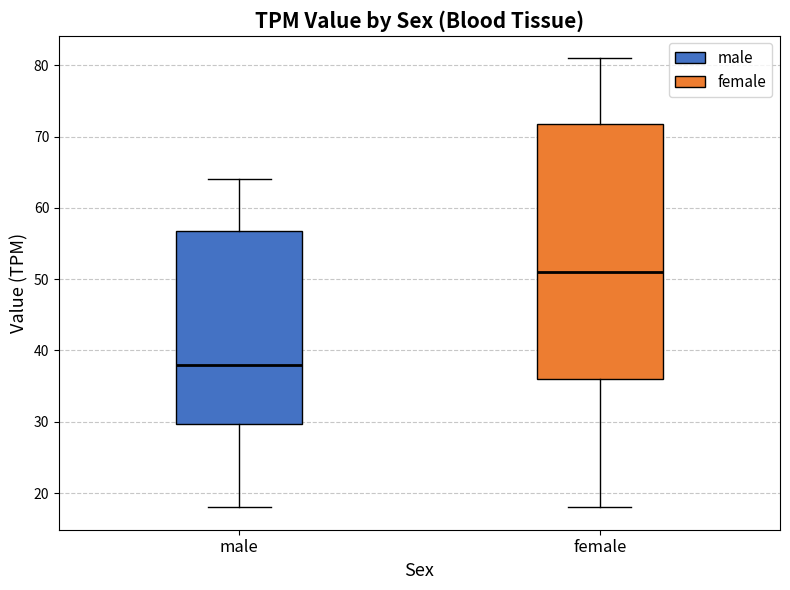

Where is the lower edge of the box for male on the y-axis? The values are not printed on the chart, so give them approximately, as read against the axis.

30